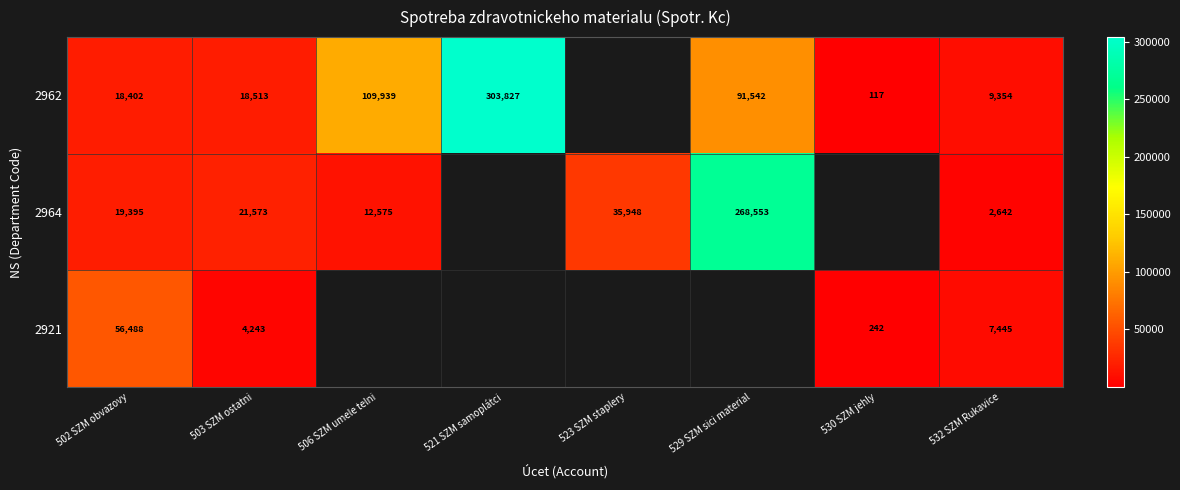

Which has a higher value, 503 SZM ostatni or 506 SZM umele telni?

506 SZM umele telni